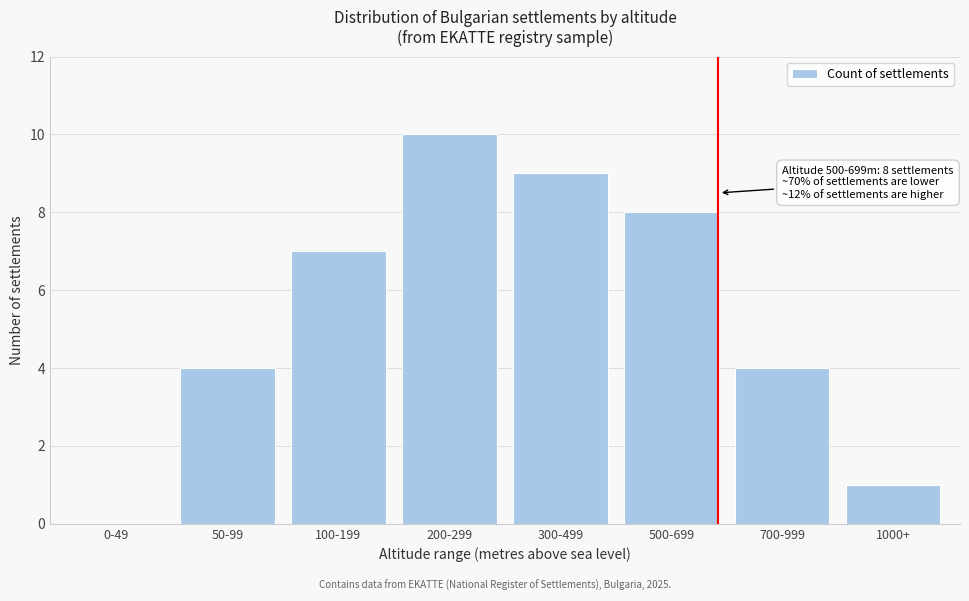

Reading left to right, list all the values displayed in this chart.

0-49=0	50-99=4	100-199=7	200-299=10	300-499=9	500-699=8	700-999=4	1000+=1